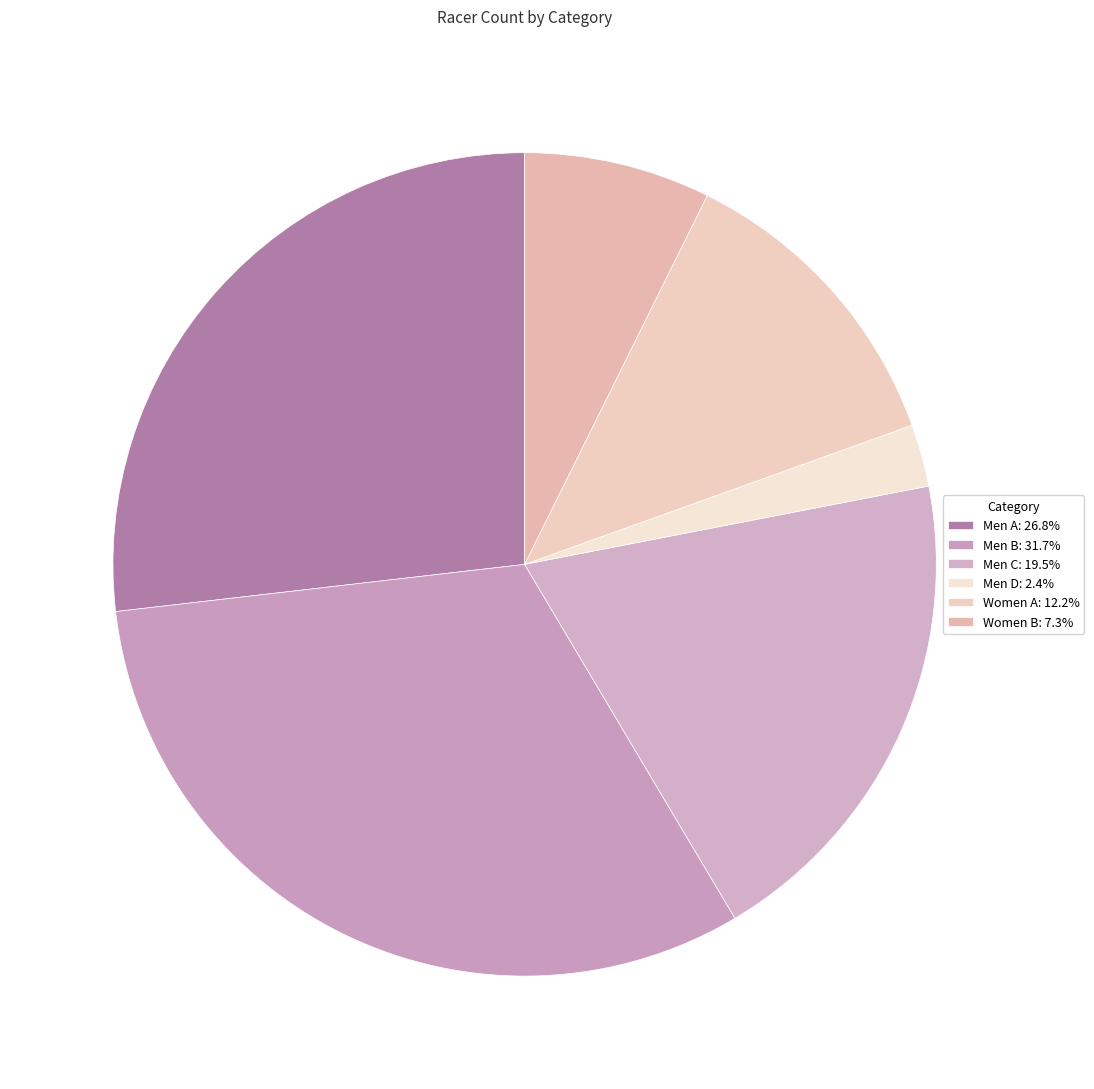

True or false: Men C accounts for 6% of the total.

False